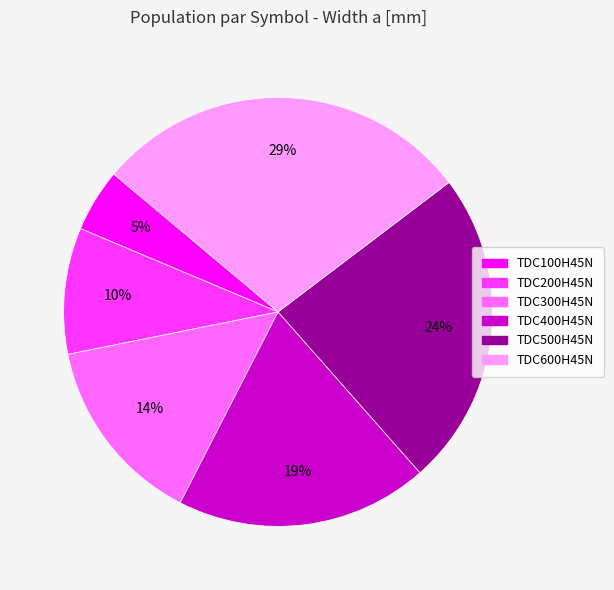

To the nearest percent, what portion does TDC500H45N represent?

24%